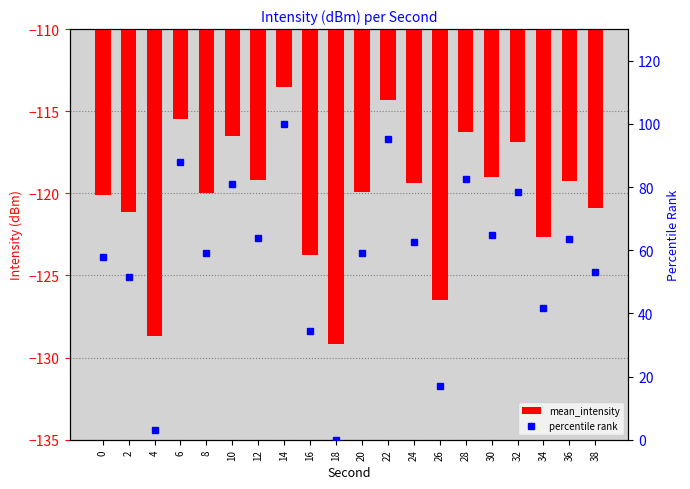

What are all the series names shown in the legend?

mean_intensity, percentile rank